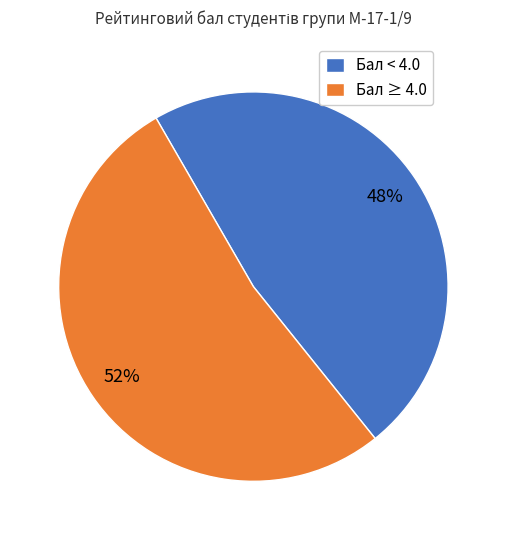

What is the ratio of the value at Бал < 4.0 to the value at Бал ≥ 4.0?

0.9